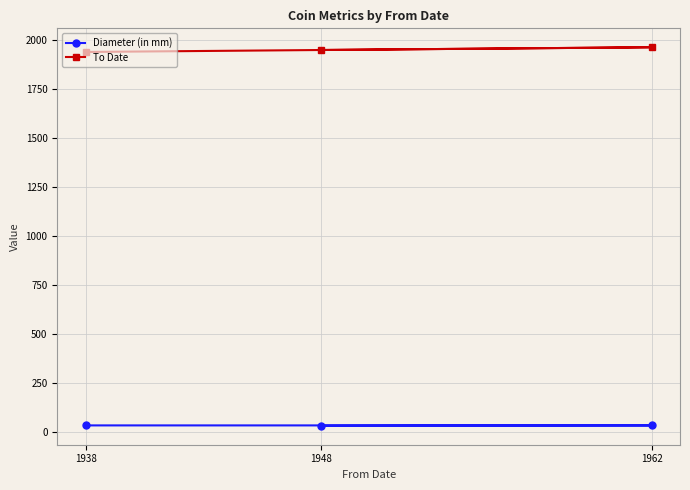

At 1948, list the series in order from smallest to largest.

Diameter (in mm), To Date